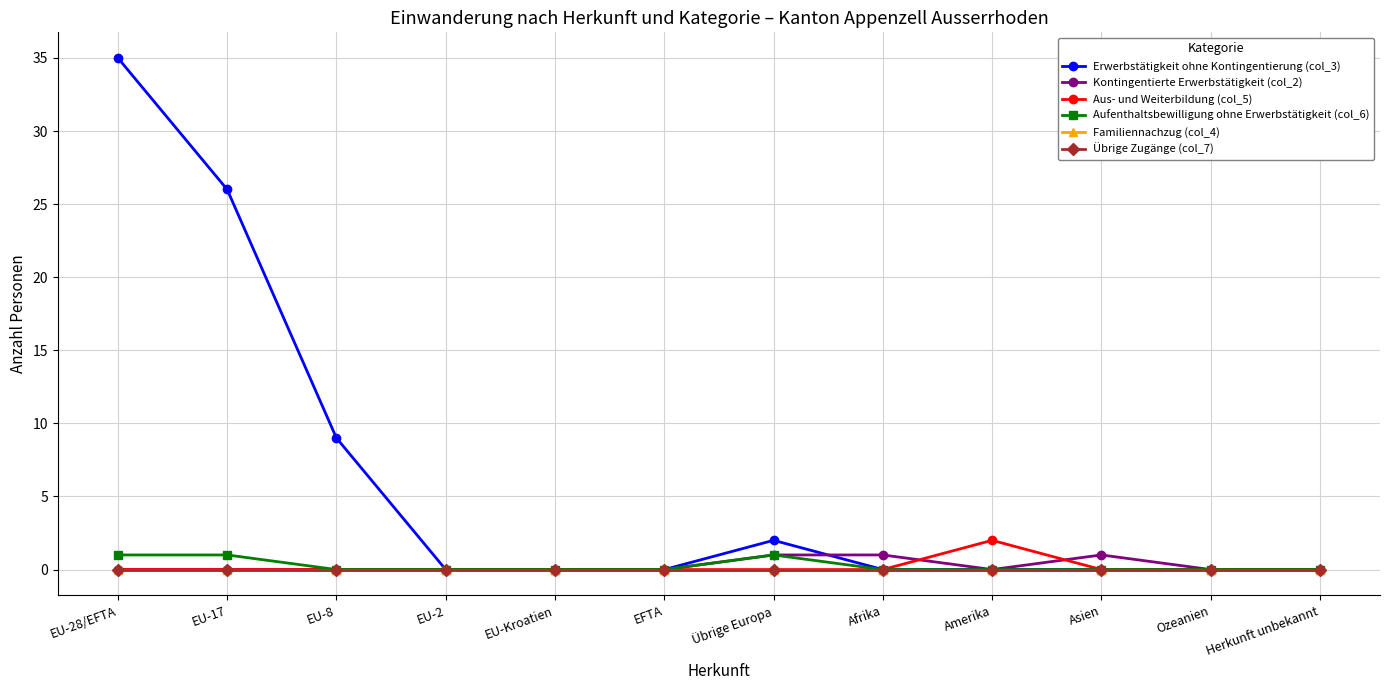

The Aufenthaltsbewilligung ohne Erwerbstätigkeit (col_6) series shows 0 at Herkunft unbekannt. True or false?

True